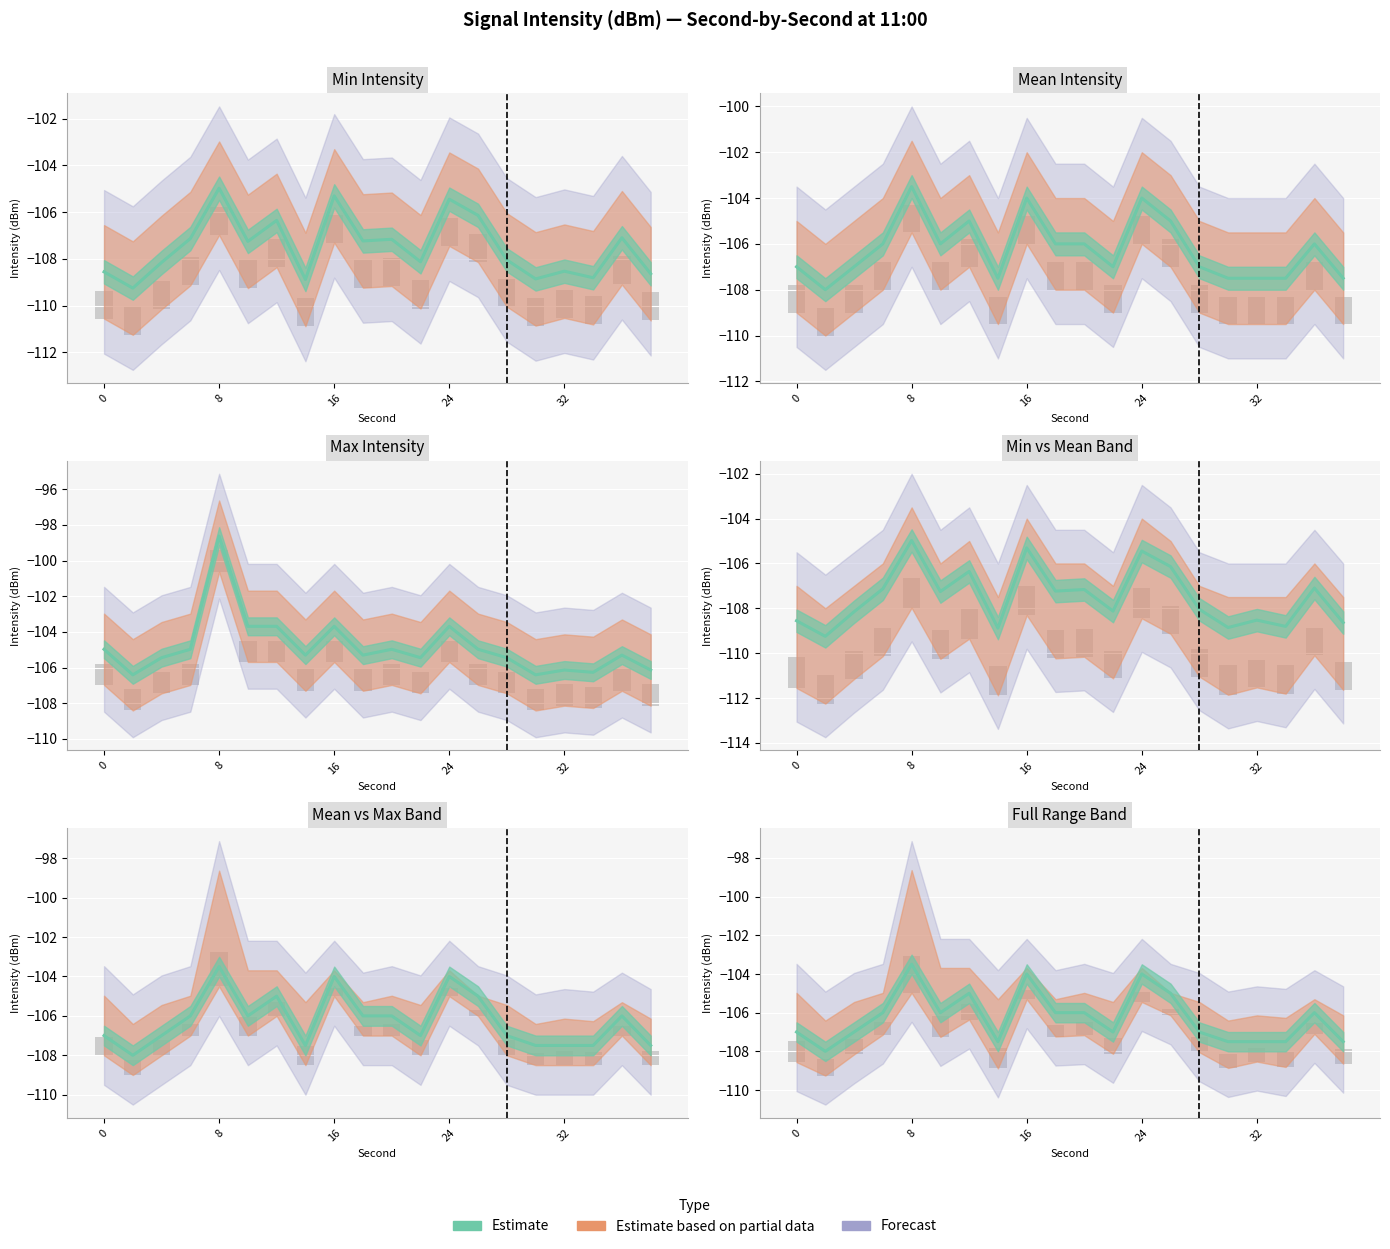

What is the difference between the highest and lowest values at 30?

2.4